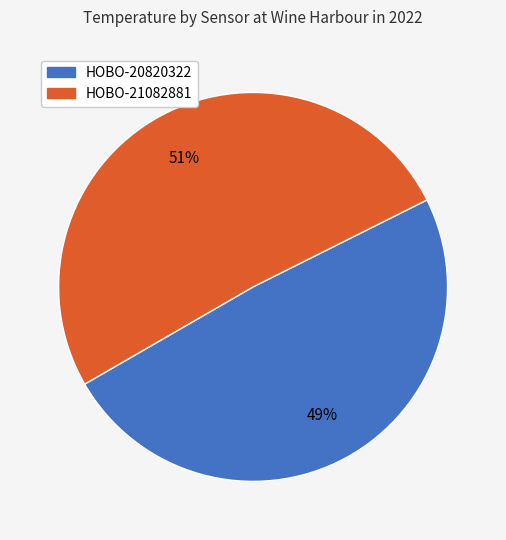

Is there any slice that represents more than half of the pie?

Yes